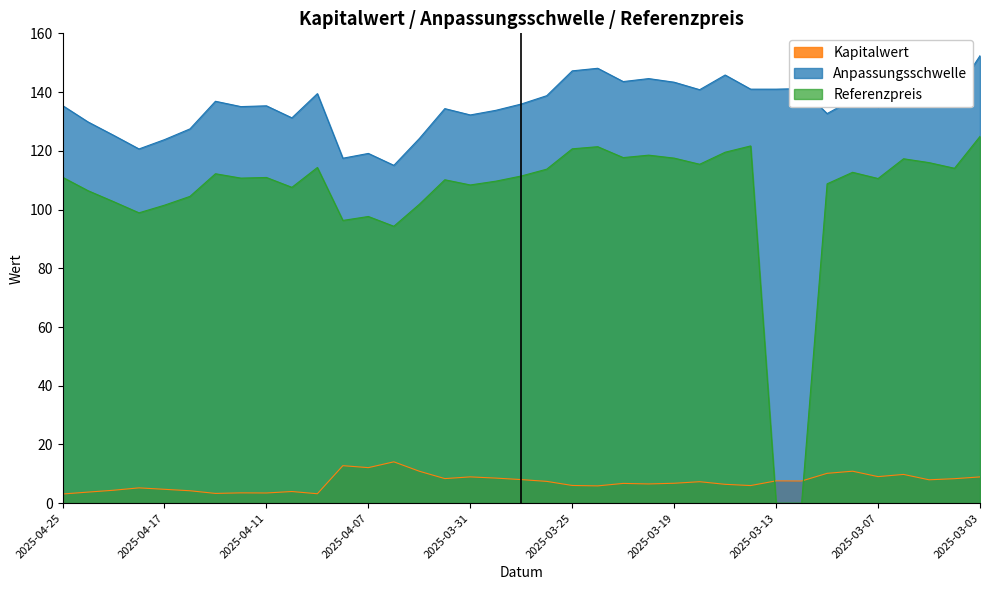

List the series in order of their peak value, highest first.

Anpassungsschwelle, Referenzpreis, Kapitalwert